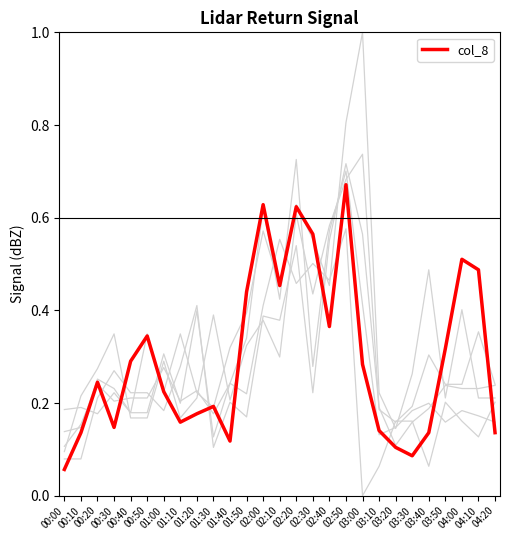

Is this an area chart (filled region under the line)?

No